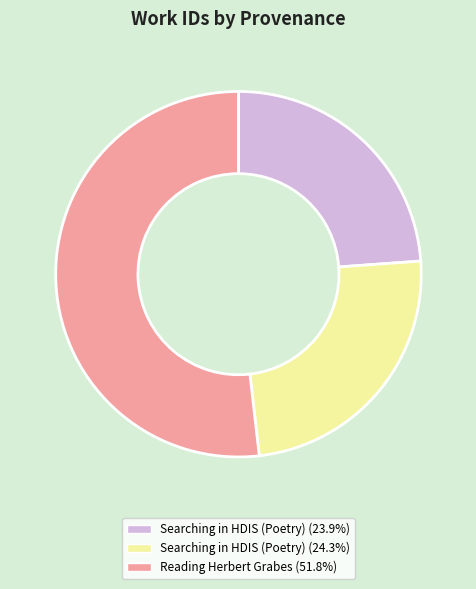

Count the number of slices in the pie.

3